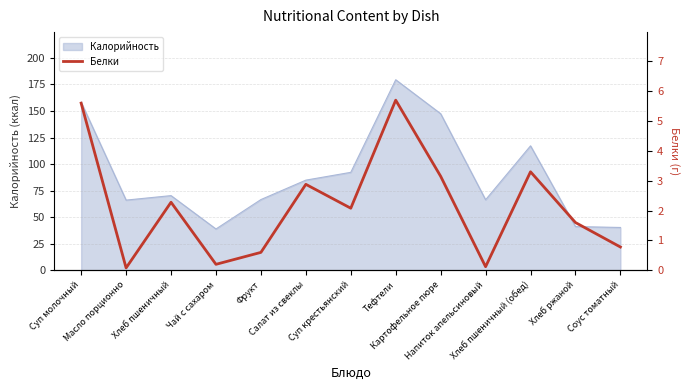

What is the highest value of the Калорийность series?

179.4